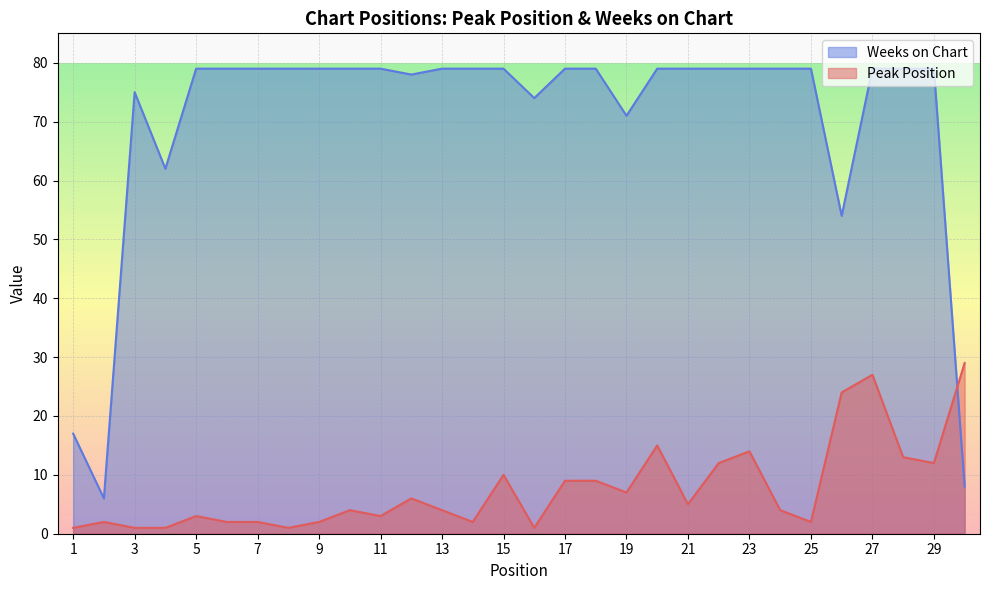

What is the average value of the Peak Position series?

8